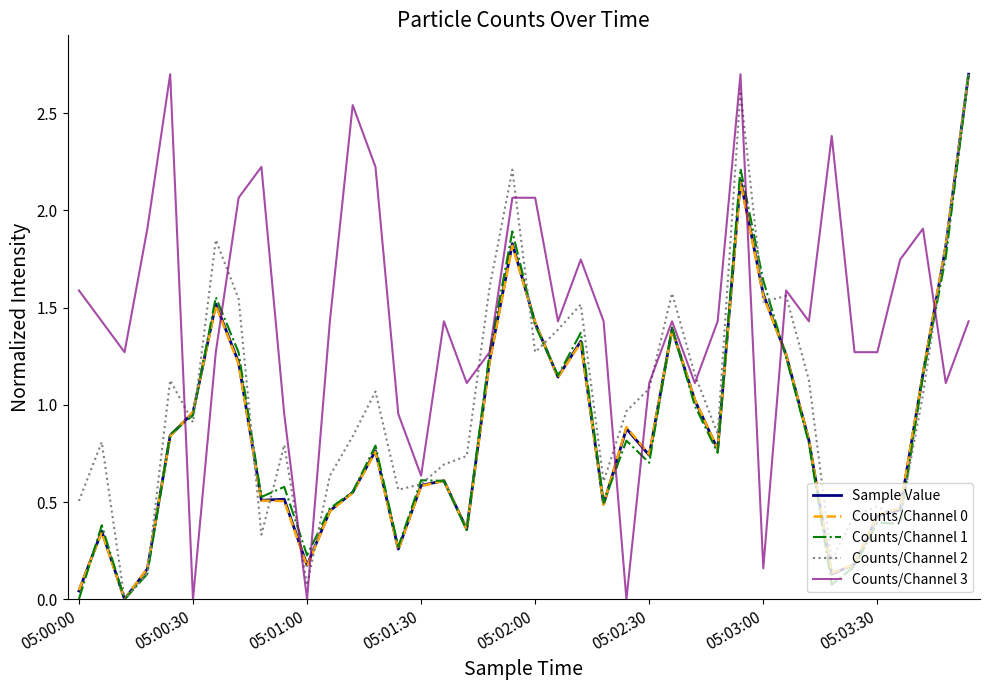

Which series has the largest total across all categories?

Counts/Channel 3